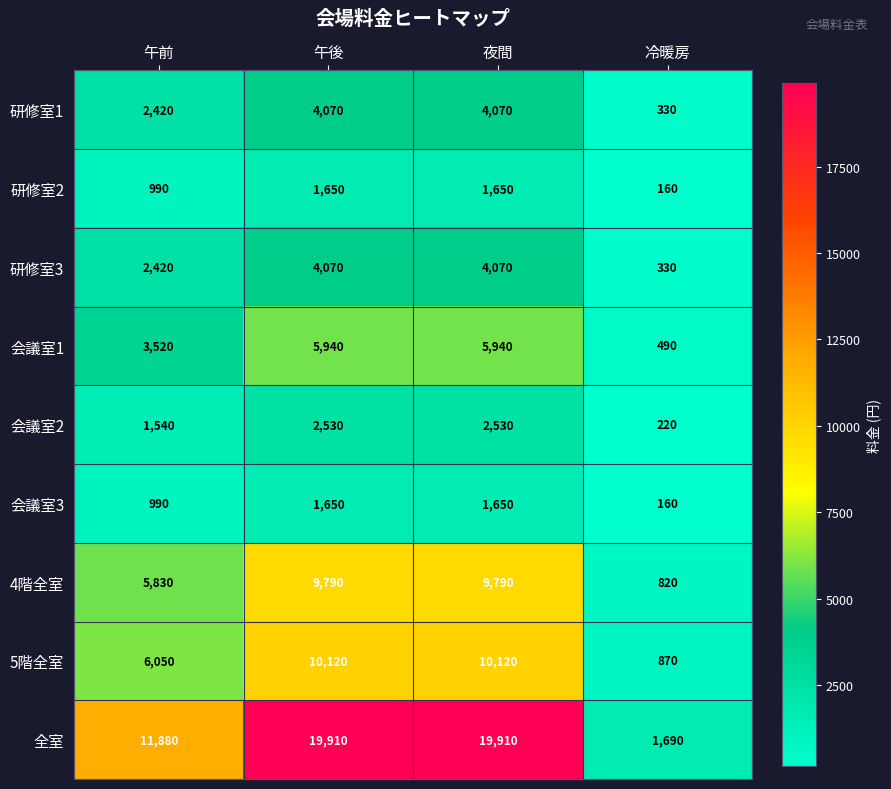

What is the maximum value shown in the chart?

19910